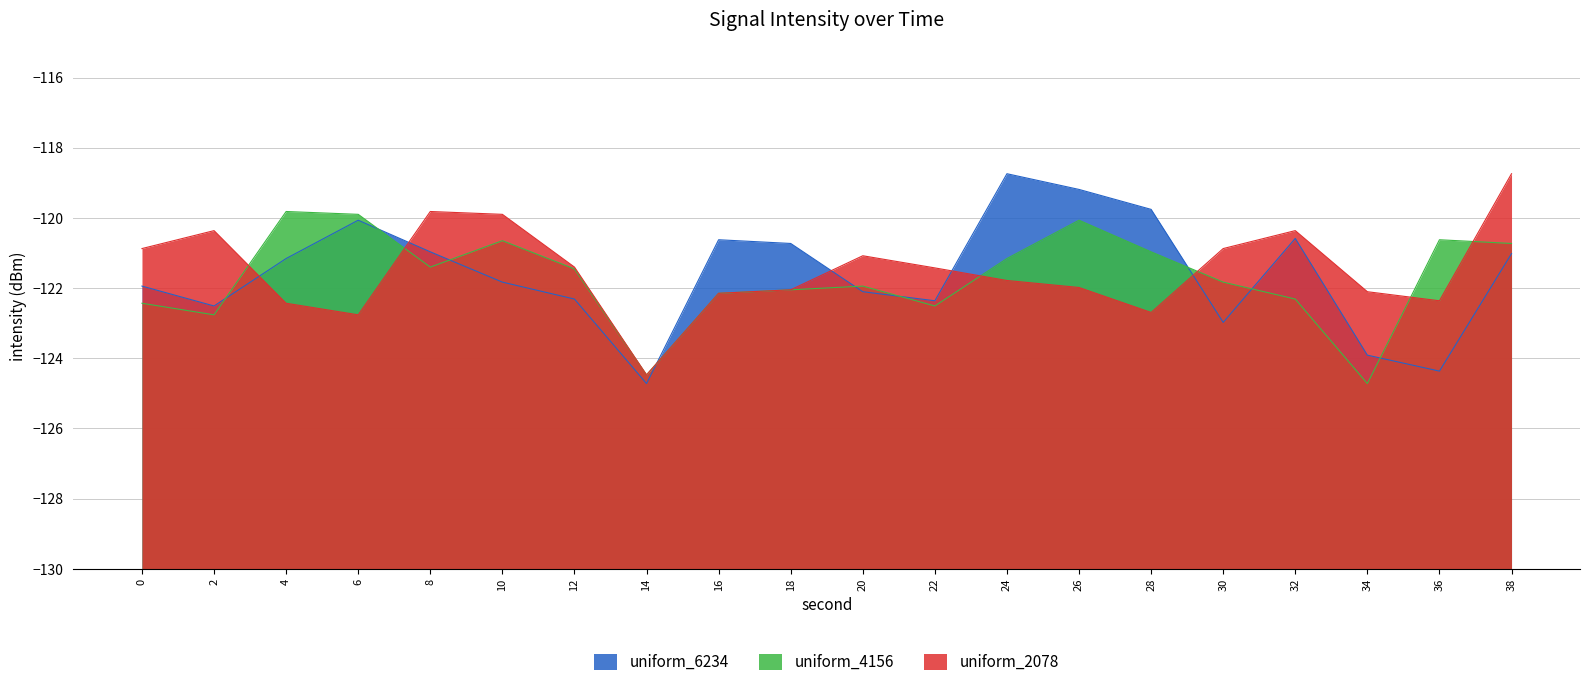

What is the difference between the maximum and second lowest values in the uniform_2078 series?

4.0